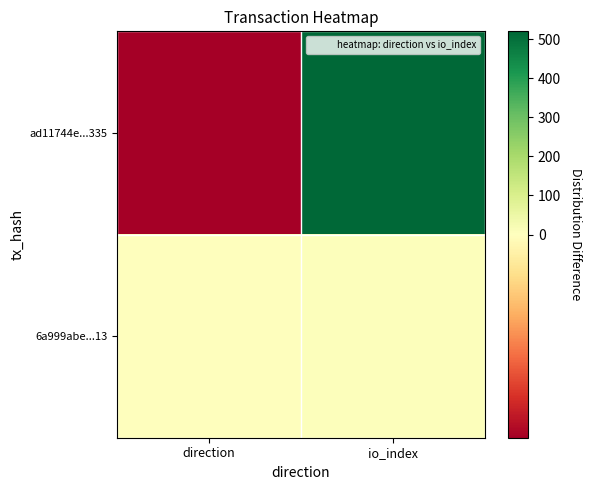

Rank the series by their maximum value, from highest to lowest.

ad11744e...335, 6a999abe...13